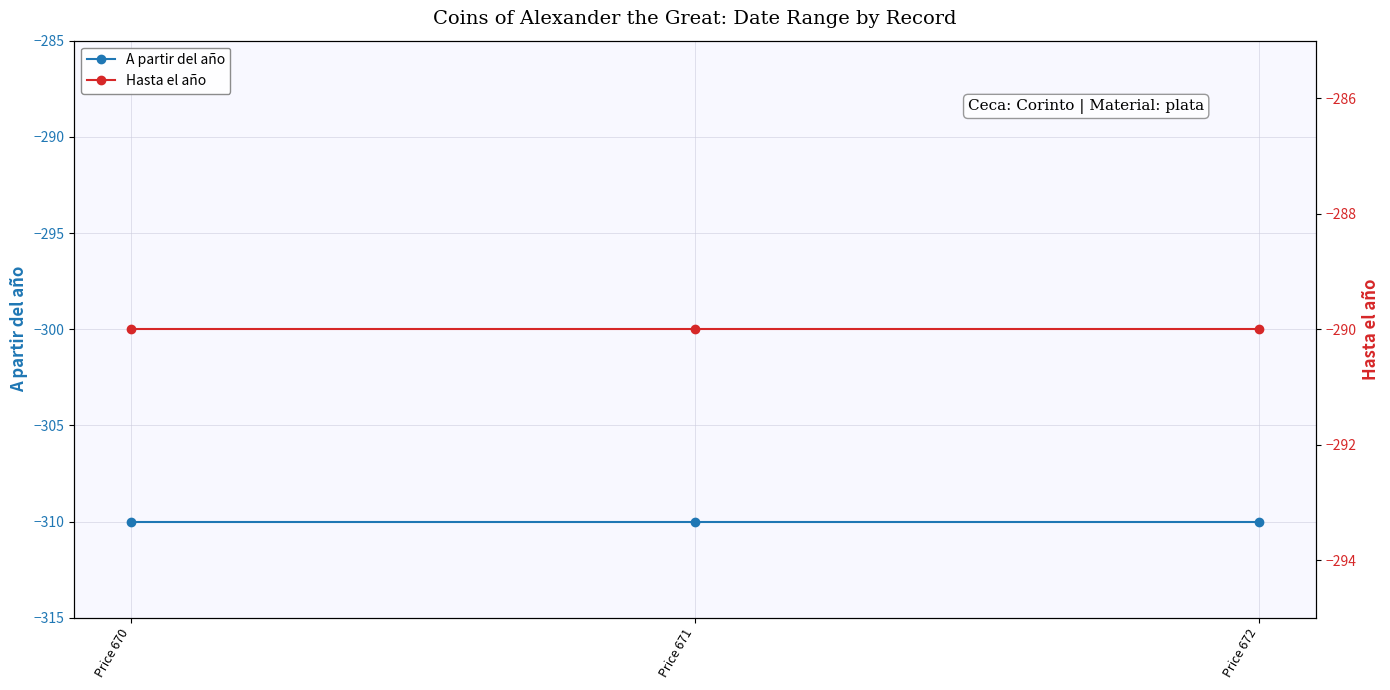

Read the Hasta el año value at Price 671.

-290